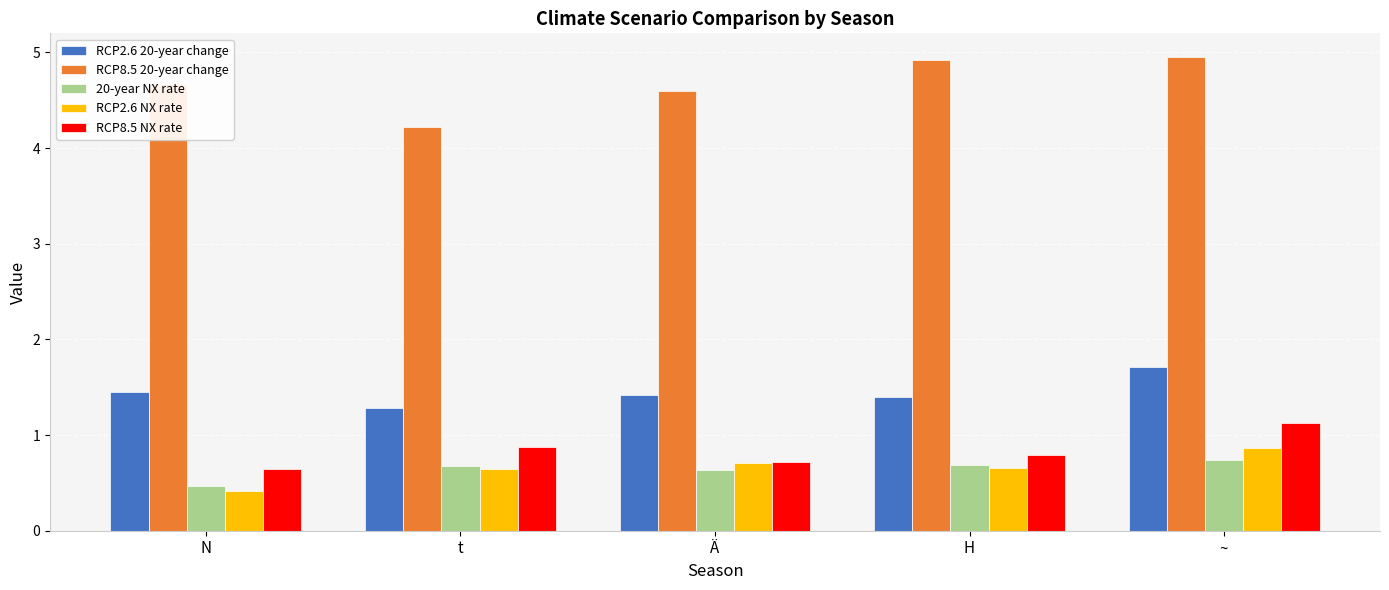

Reading left to right, extract all data points from this chart.

RCP2.6 20-year change: 1.5	1.3	1.4	1.4	1.7
RCP8.5 20-year change: 4.7	4.2	4.6	4.9	5.0
20-year NX rate: 0.5	0.7	0.6	0.7	0.7
RCP2.6 NX rate: 0.4	0.7	0.7	0.7	0.9
RCP8.5 NX rate: 0.7	0.9	0.7	0.8	1.1